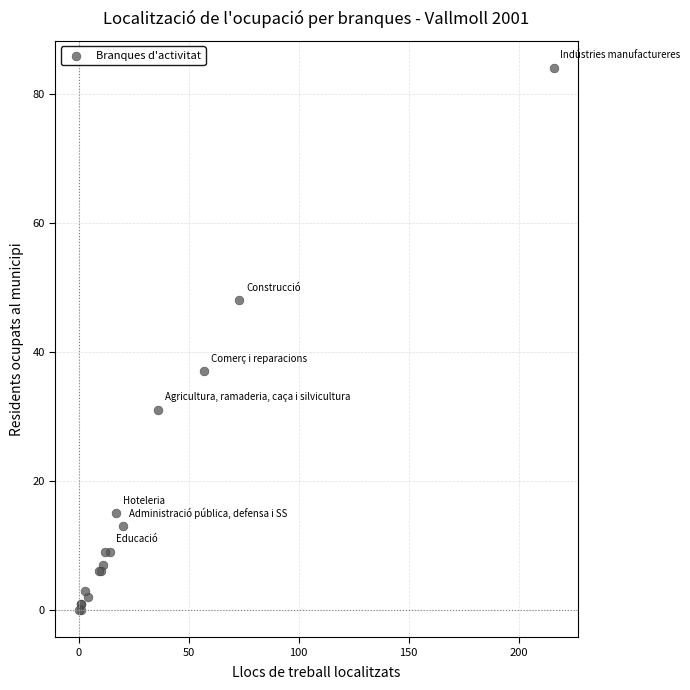

What Y value in the scatter plot is closest to 42?

37